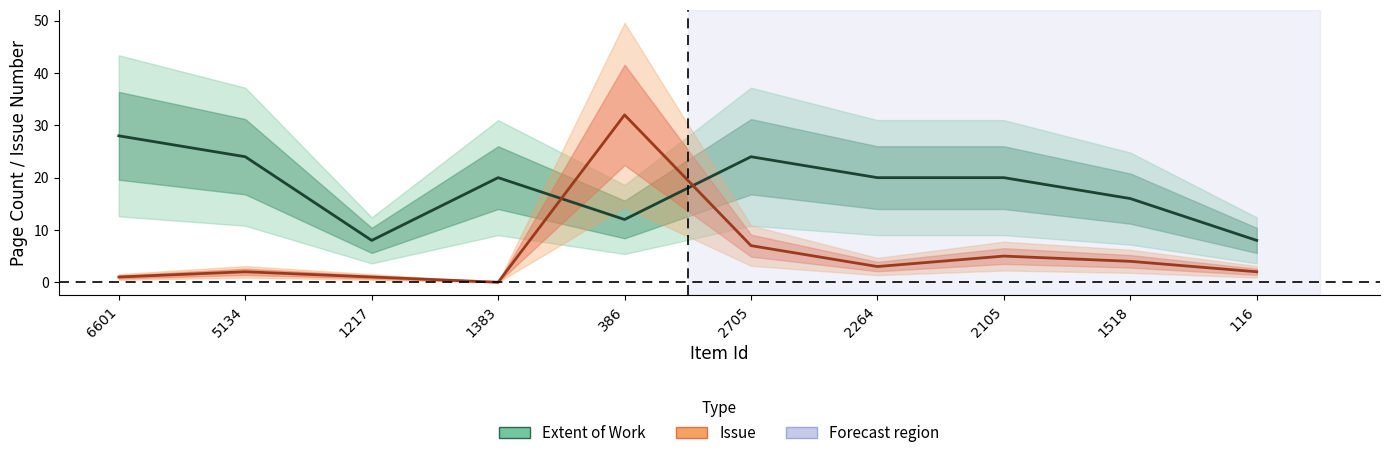

How many interior local valleys does the Extent of Work series have?

2